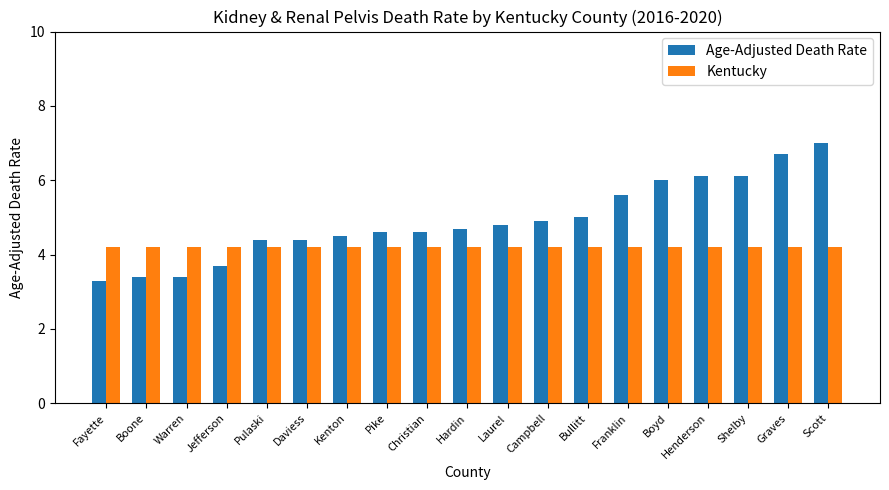

Which series has the largest total across all categories?

Age-Adjusted Death Rate